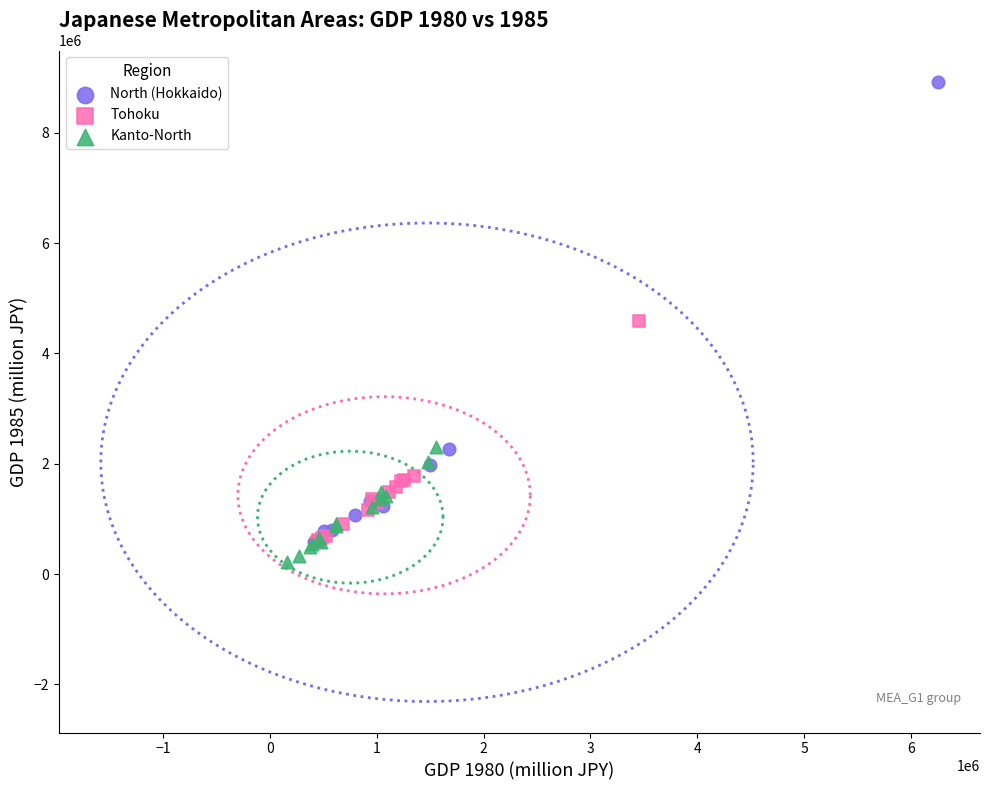

Which series reaches the maximum Y coordinate?

North (Hokkaido)